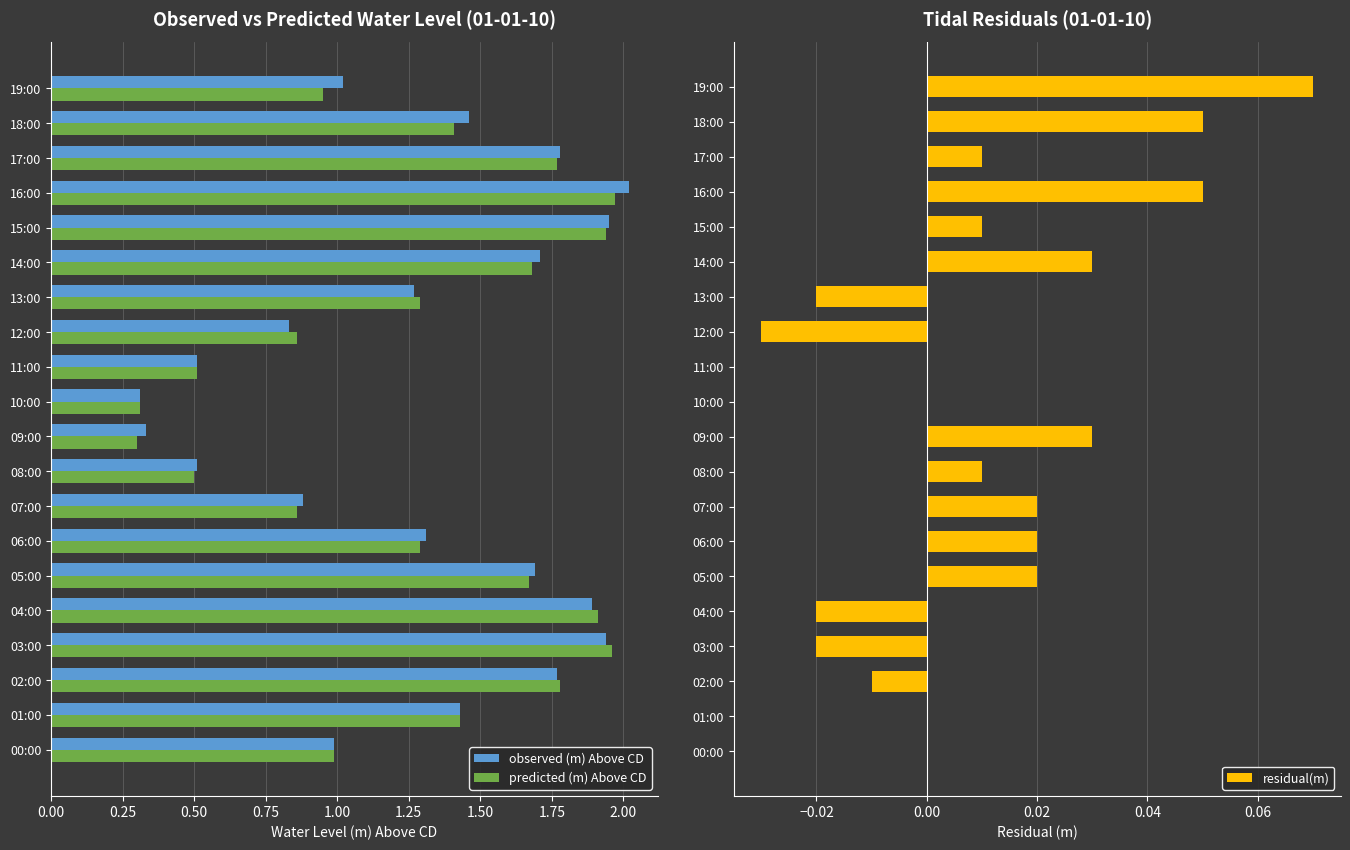

Are the bars horizontal?

Yes